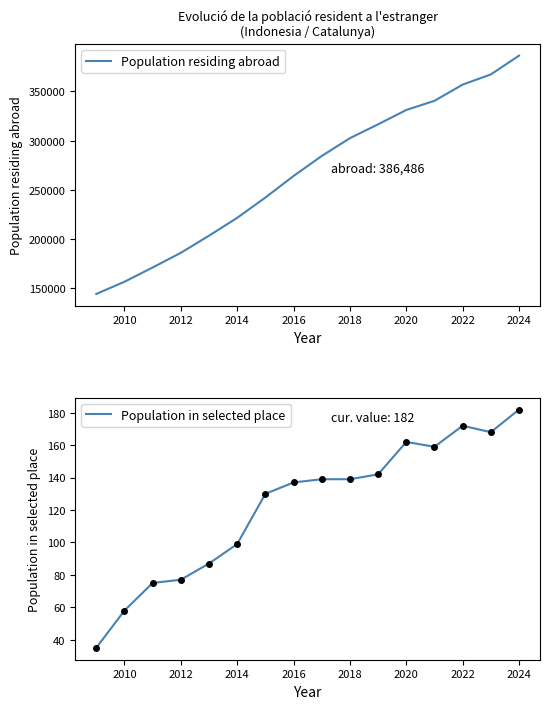

At which label does Population residing abroad reach its peak?

2024